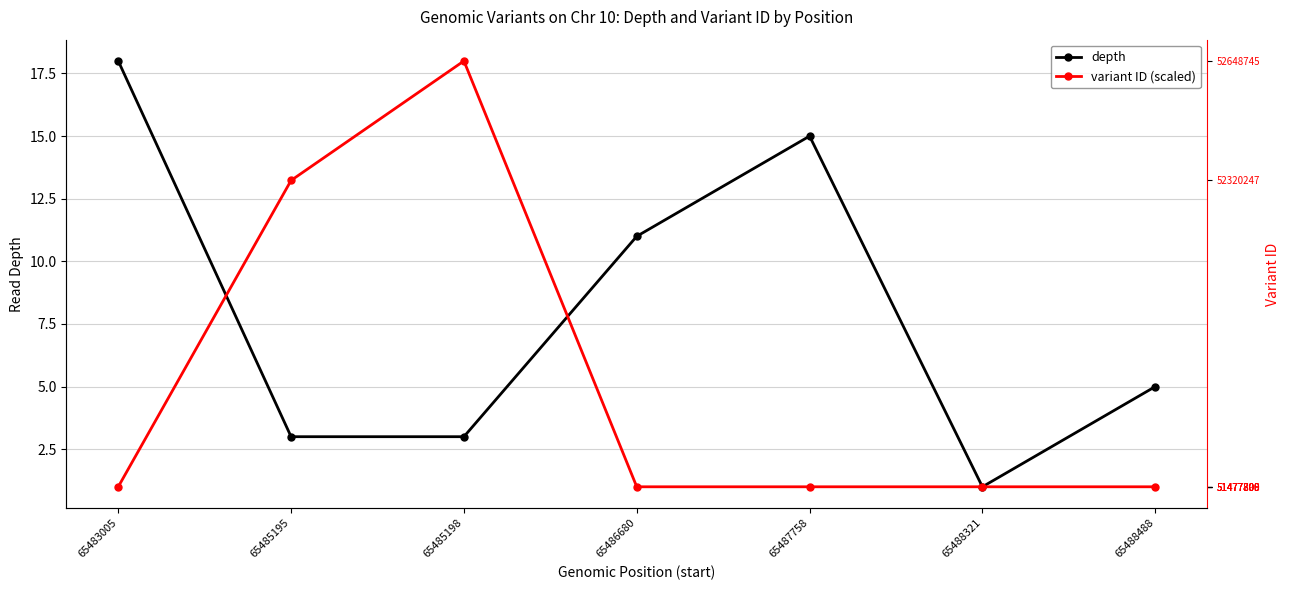

What is the maximum value shown in the chart?

18.0